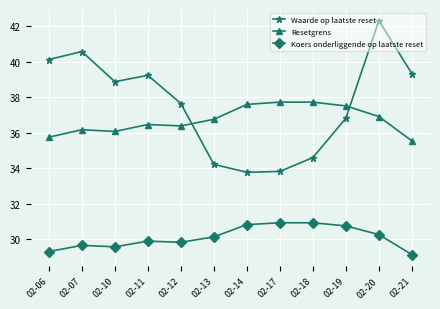

Where is the first local maximum for Waarde op laatste reset?

02-07